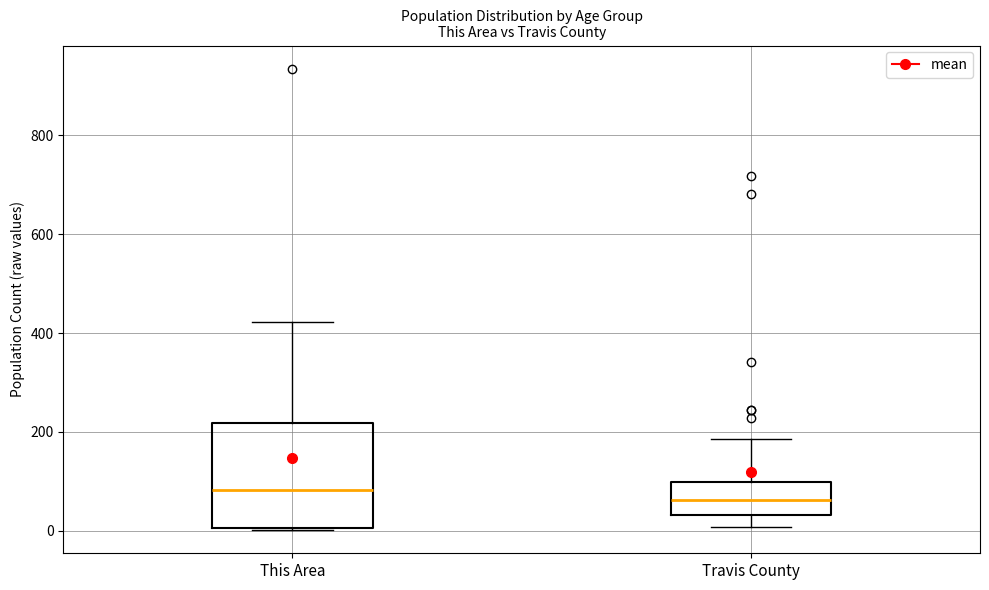

Where is the upper edge of the box for Travis County on the y-axis? The values are not printed on the chart, so give them approximately, as read against the axis.

100